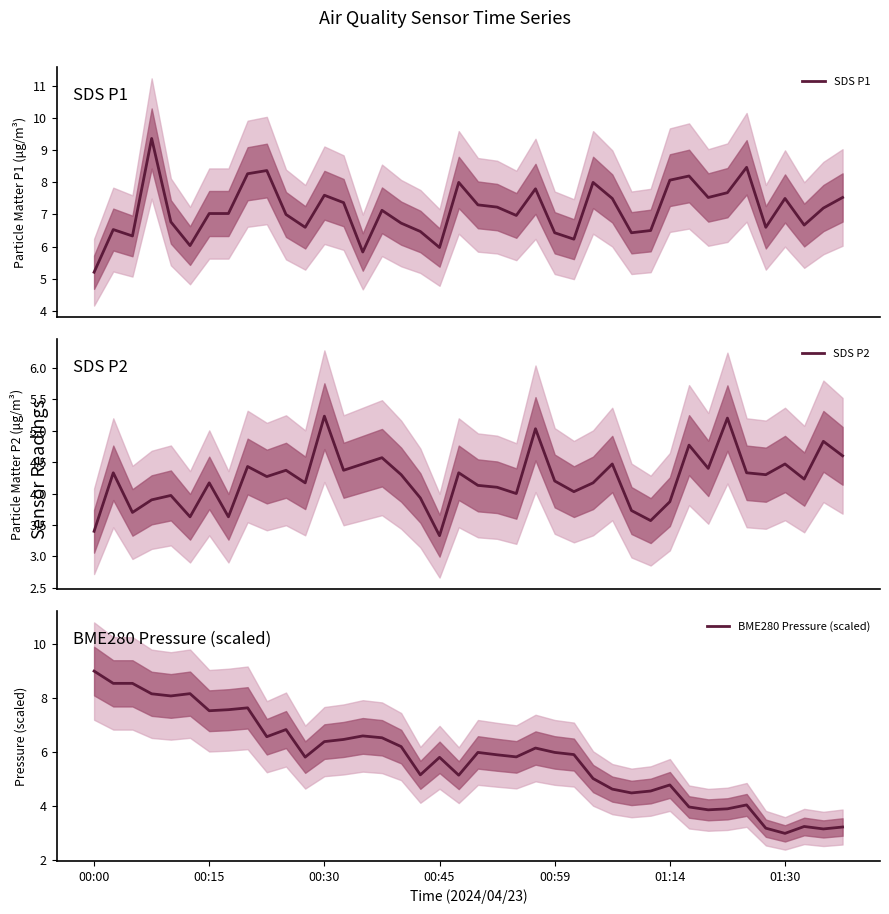

What is the value of the BME280 Pressure (scaled) point at the 6th from the left?

8.2